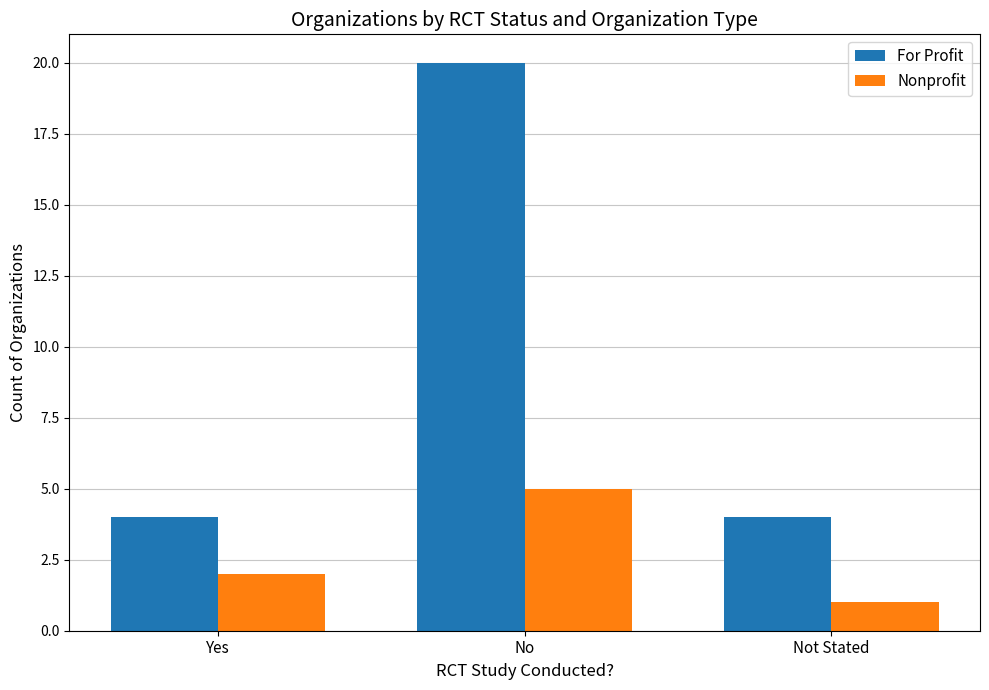

What is the value of the For Profit bar at the 1st from the left?

4